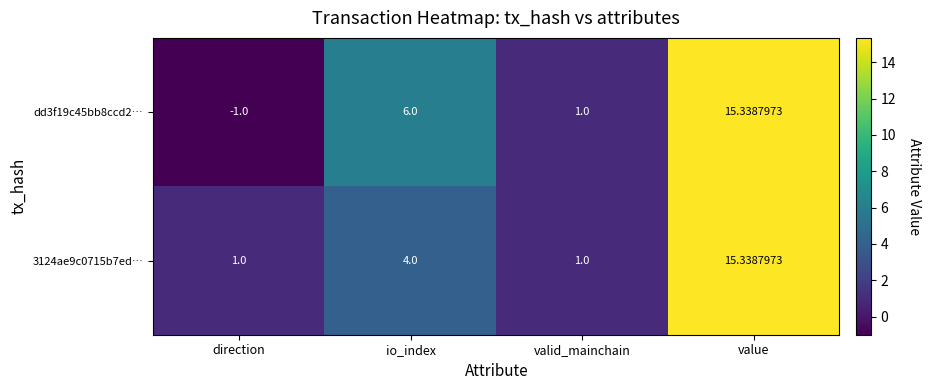

Is the value of dd3f19c45bb8ccd2… at direction greater than the value of 3124ae9c0715b7ed… at io_index?

No